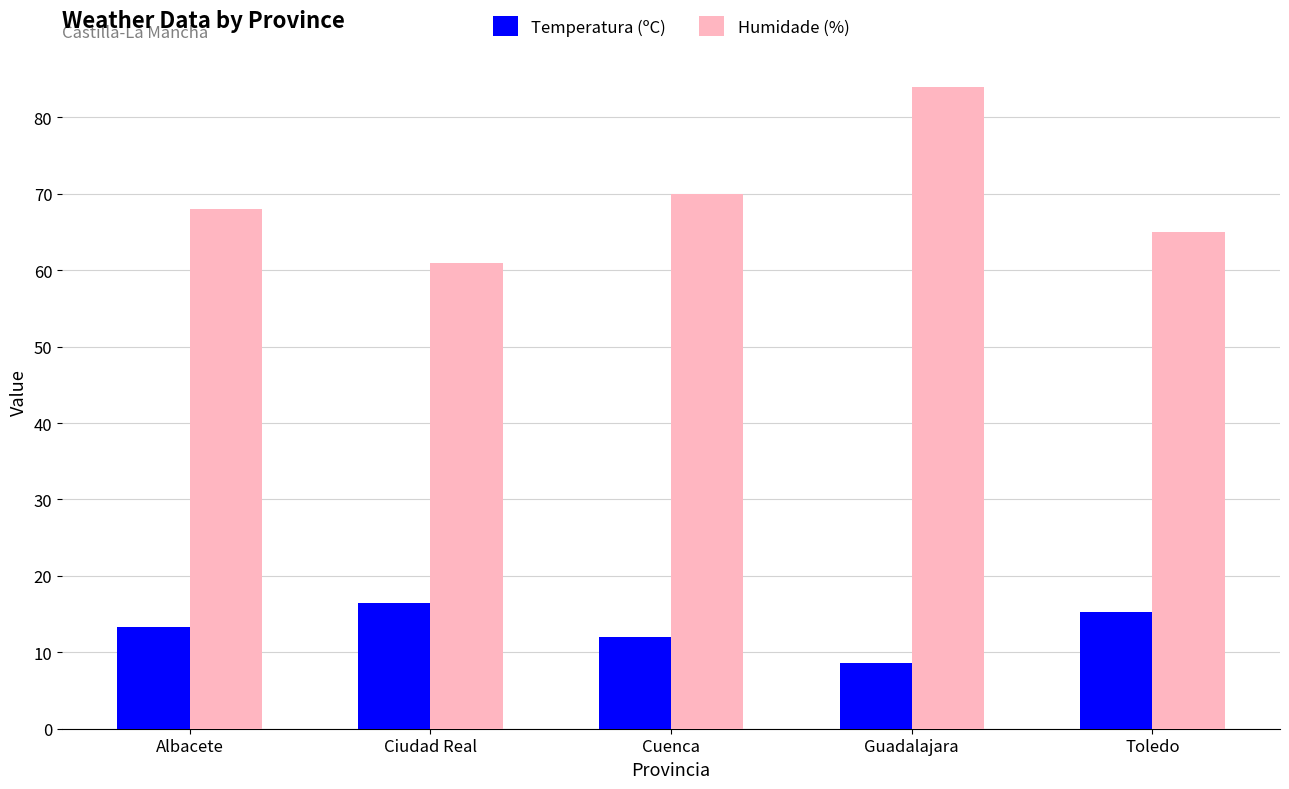

Count the number of categories in the chart.

5